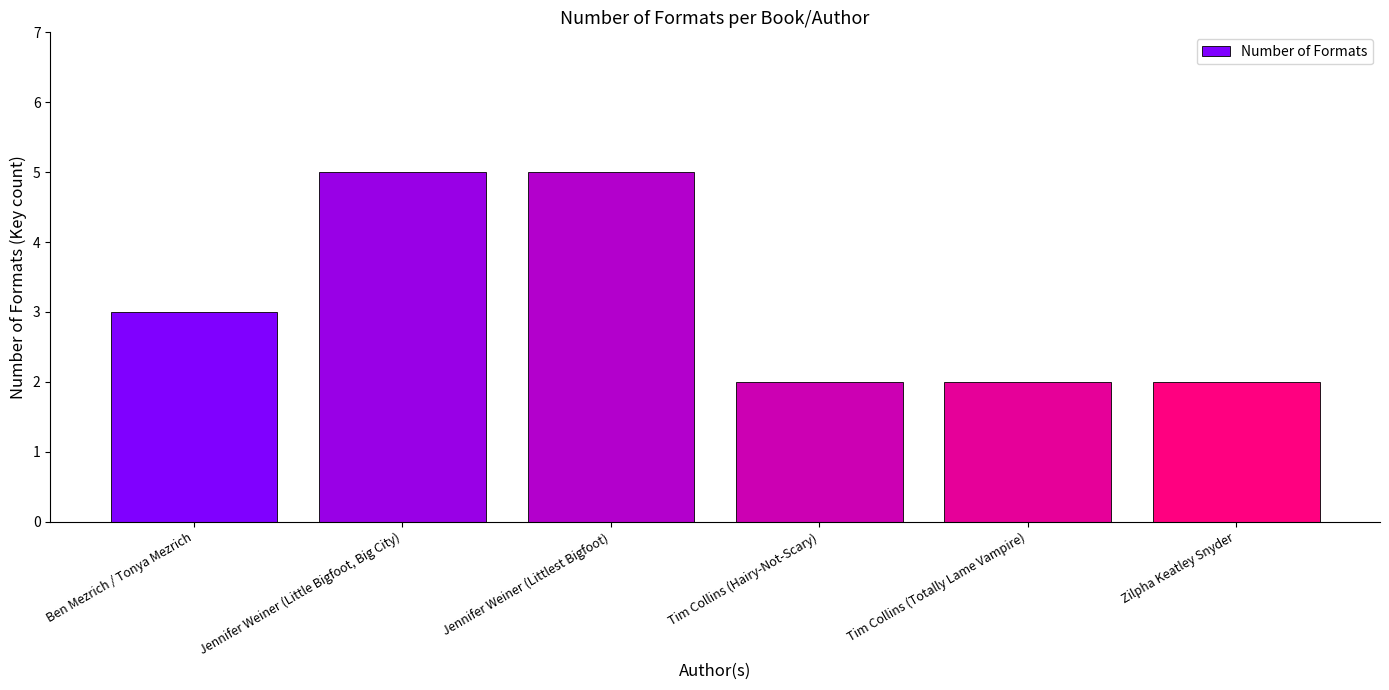

Reading left to right, what are all the values shown in this chart?

Ben Mezrich / Tonya Mezrich=3	Jennifer Weiner (Little Bigfoot, Big City)=5	Jennifer Weiner (Littlest Bigfoot)=5	Tim Collins (Hairy-Not-Scary)=2	Tim Collins (Totally Lame Vampire)=2	Zilpha Keatley Snyder=2